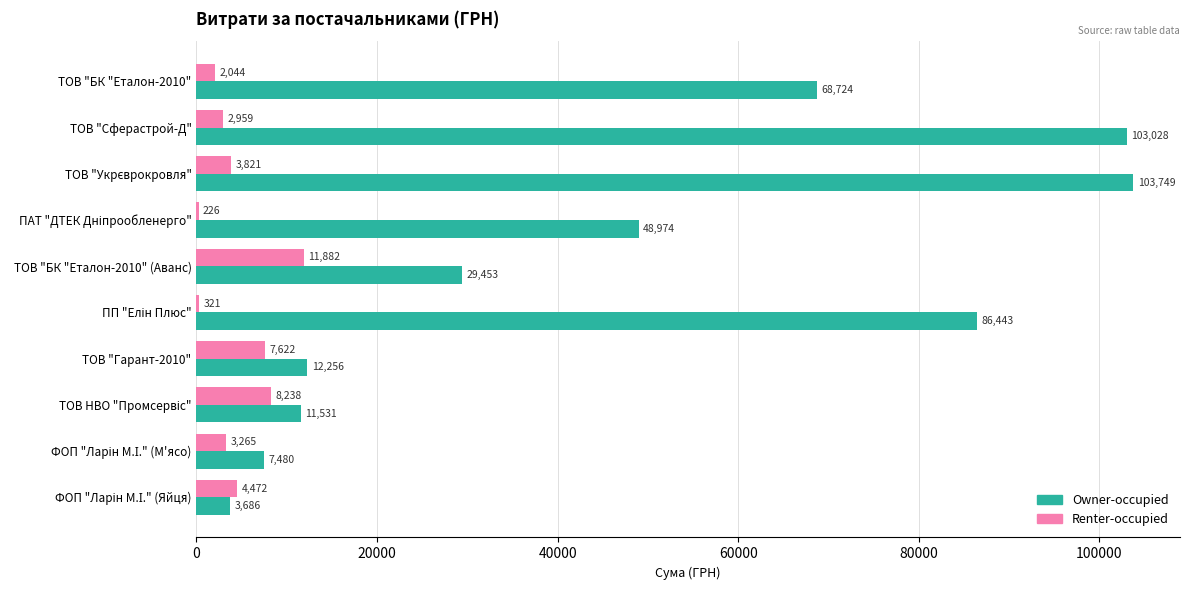

Count the number of data series in this chart.

2